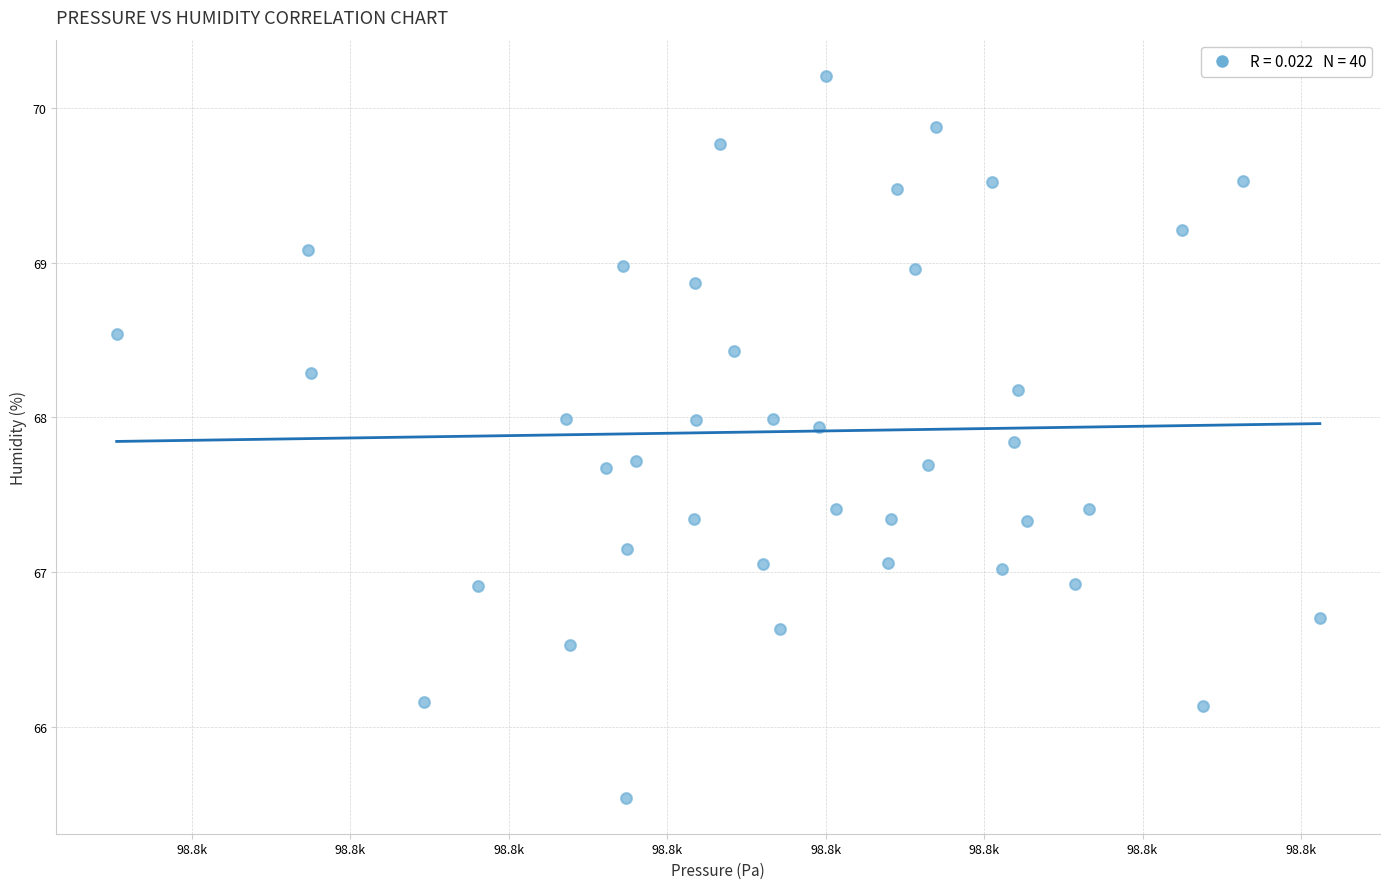

What is the range of X values (max minus min)?

75.9